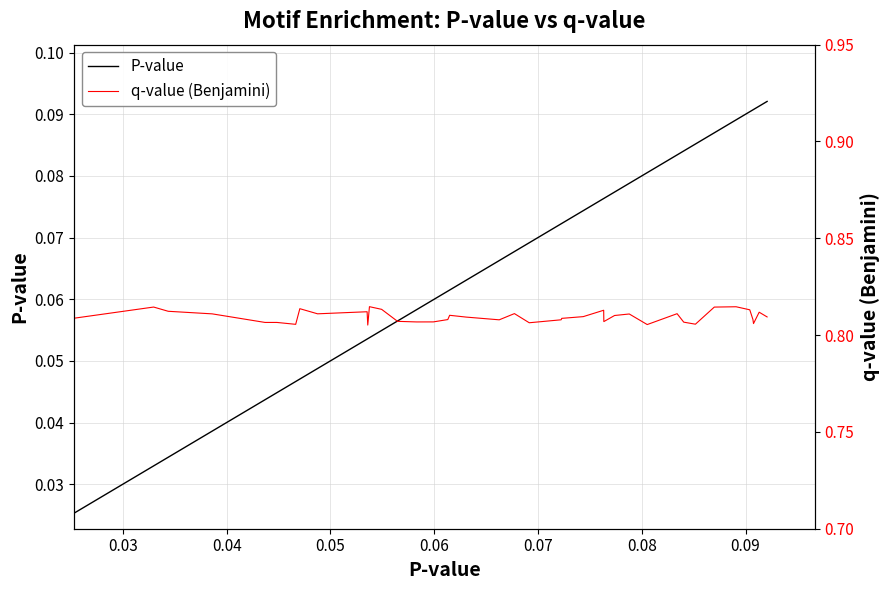

What is the value of the P-value point at the 30th from the left?

0.1